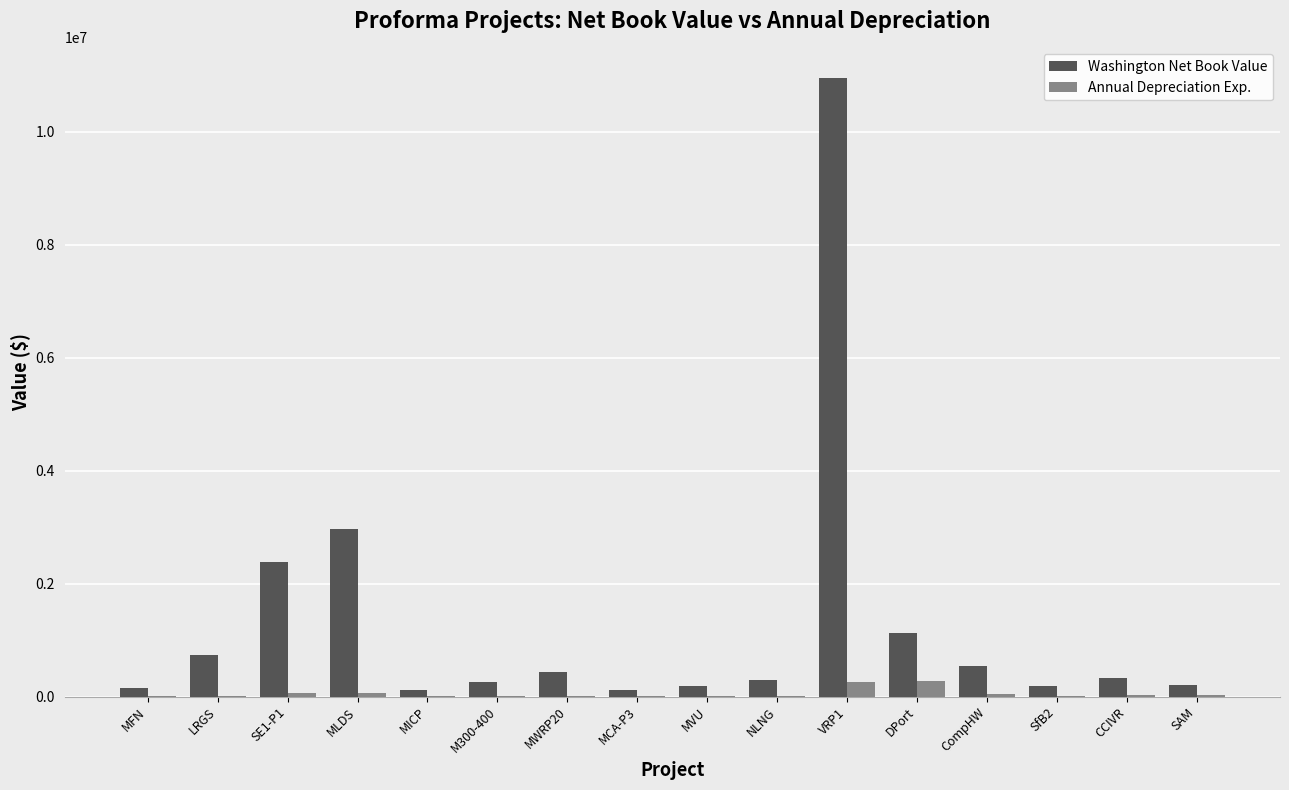

What is the sum of all Annual Depreciation Exp. values?

801220.0